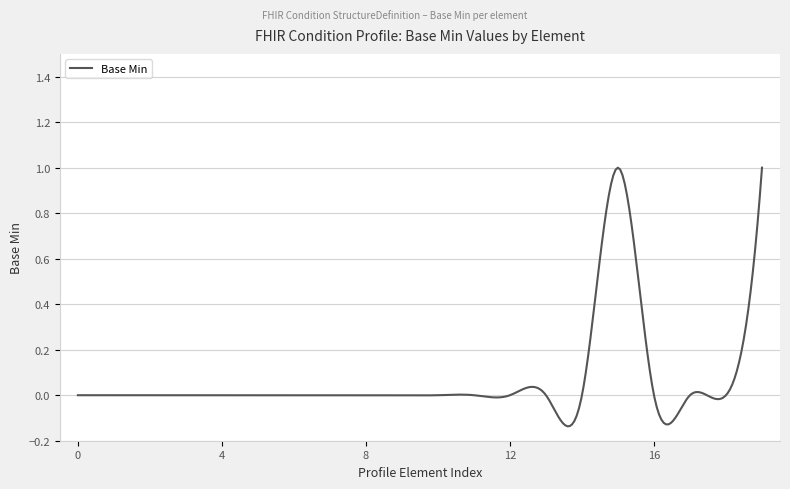

What is the difference between the maximum and minimum values?

1.1